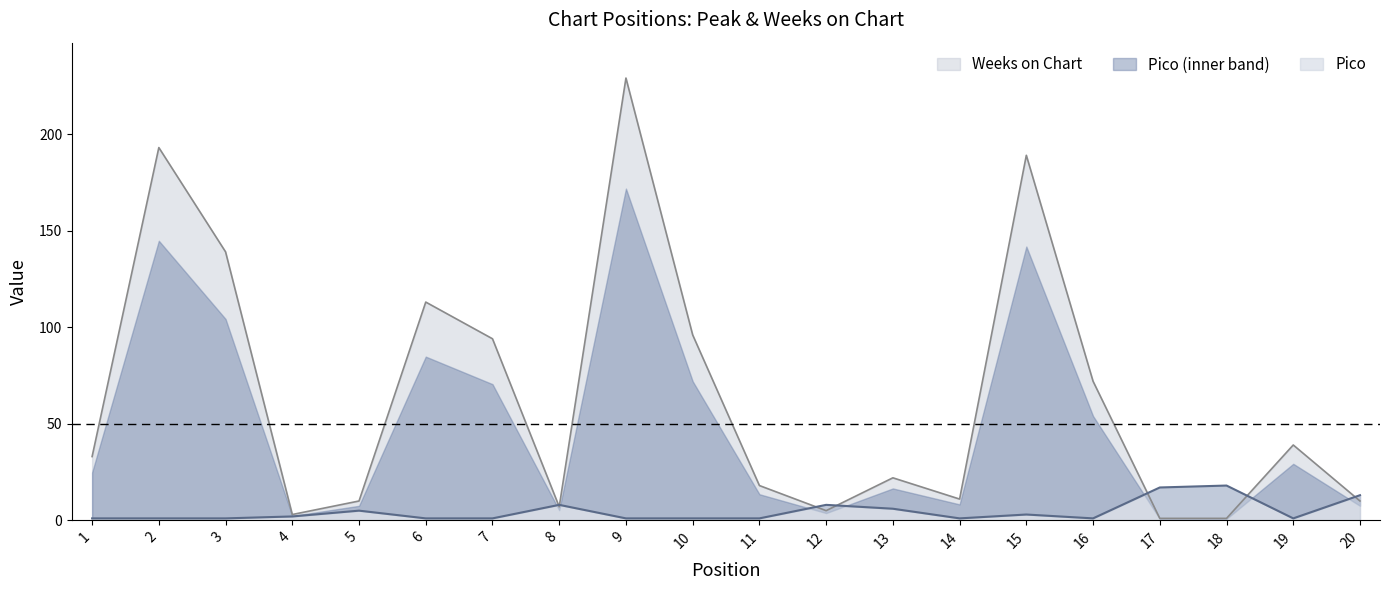

What is the greatest value displayed?

229